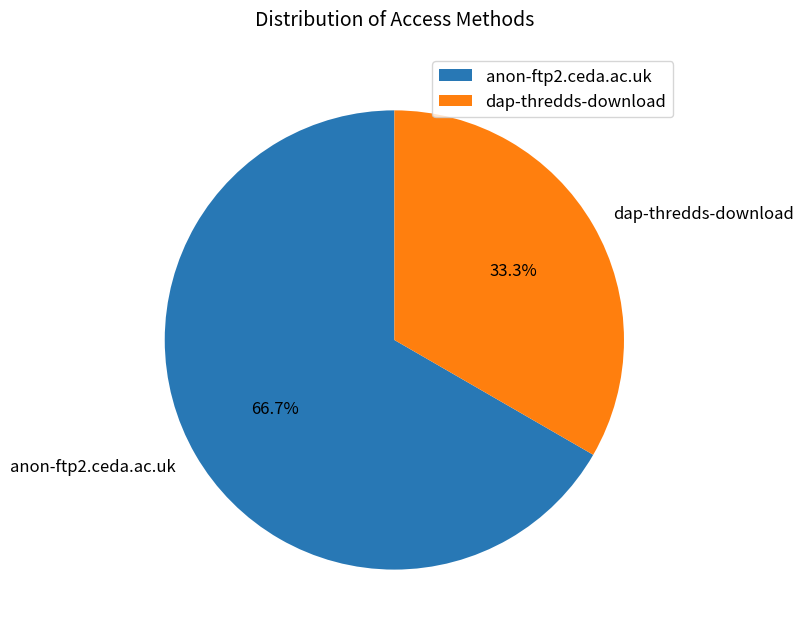

Combined, do anon-ftp2.ceda.ac.uk and dap-thredds-download account for over 50%?

Yes